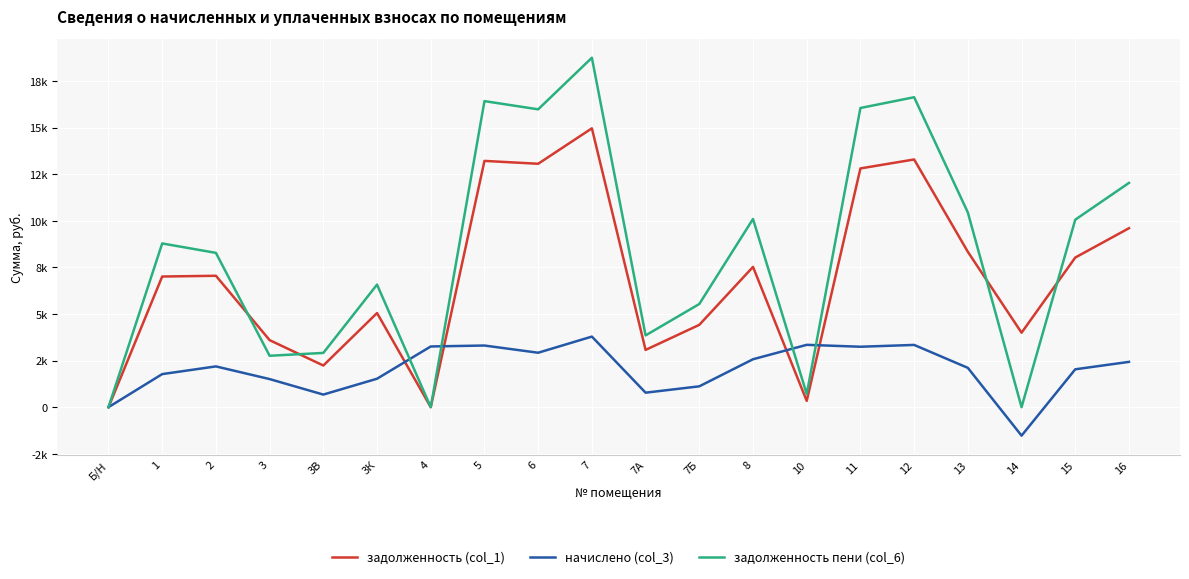

At which category does начислено (col_3) reach its first local peak?

2